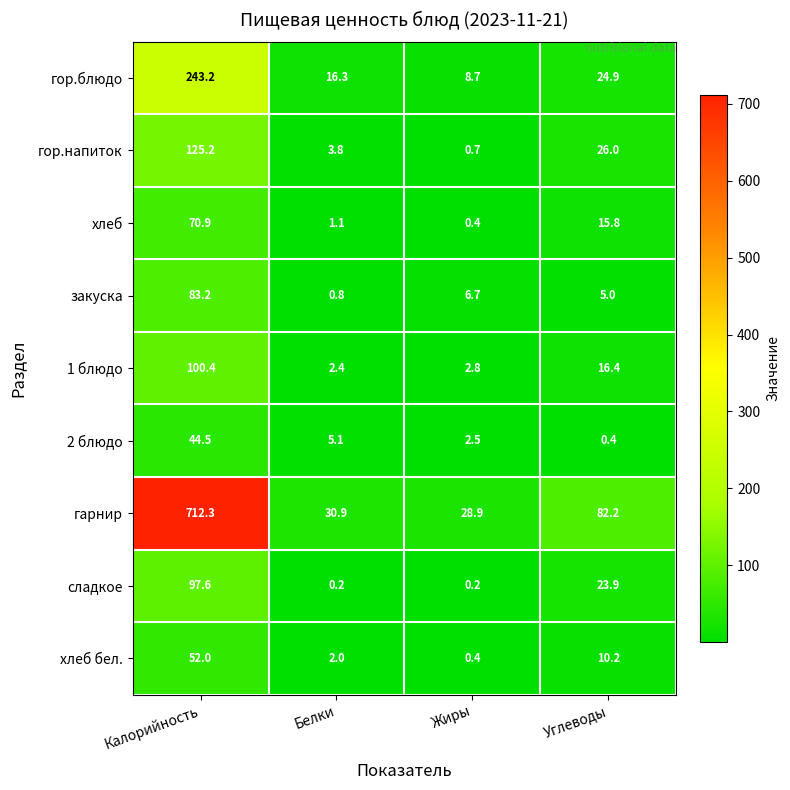

Where is гор.блюдо nearest to the value 125?

Углеводы